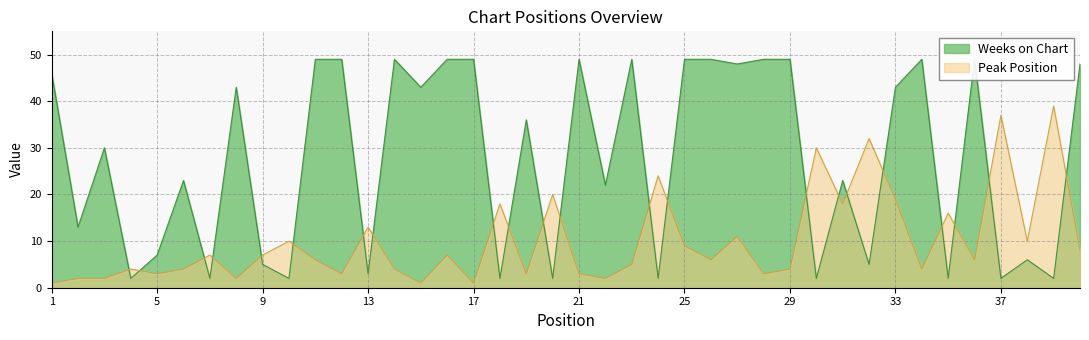

Between 35 and 17, which is larger?

35